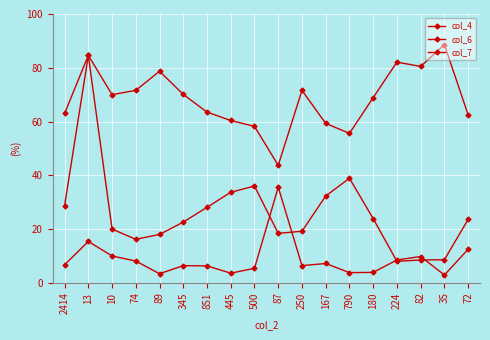

How many times do col_7 and col_4 cross each other?

4